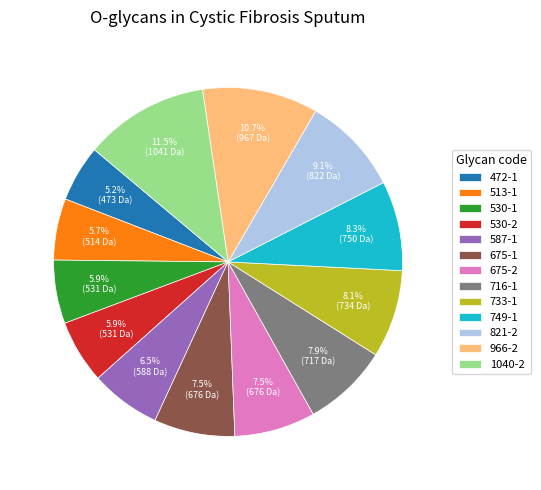

True or false: 966-2 accounts for 11% of the total.

True